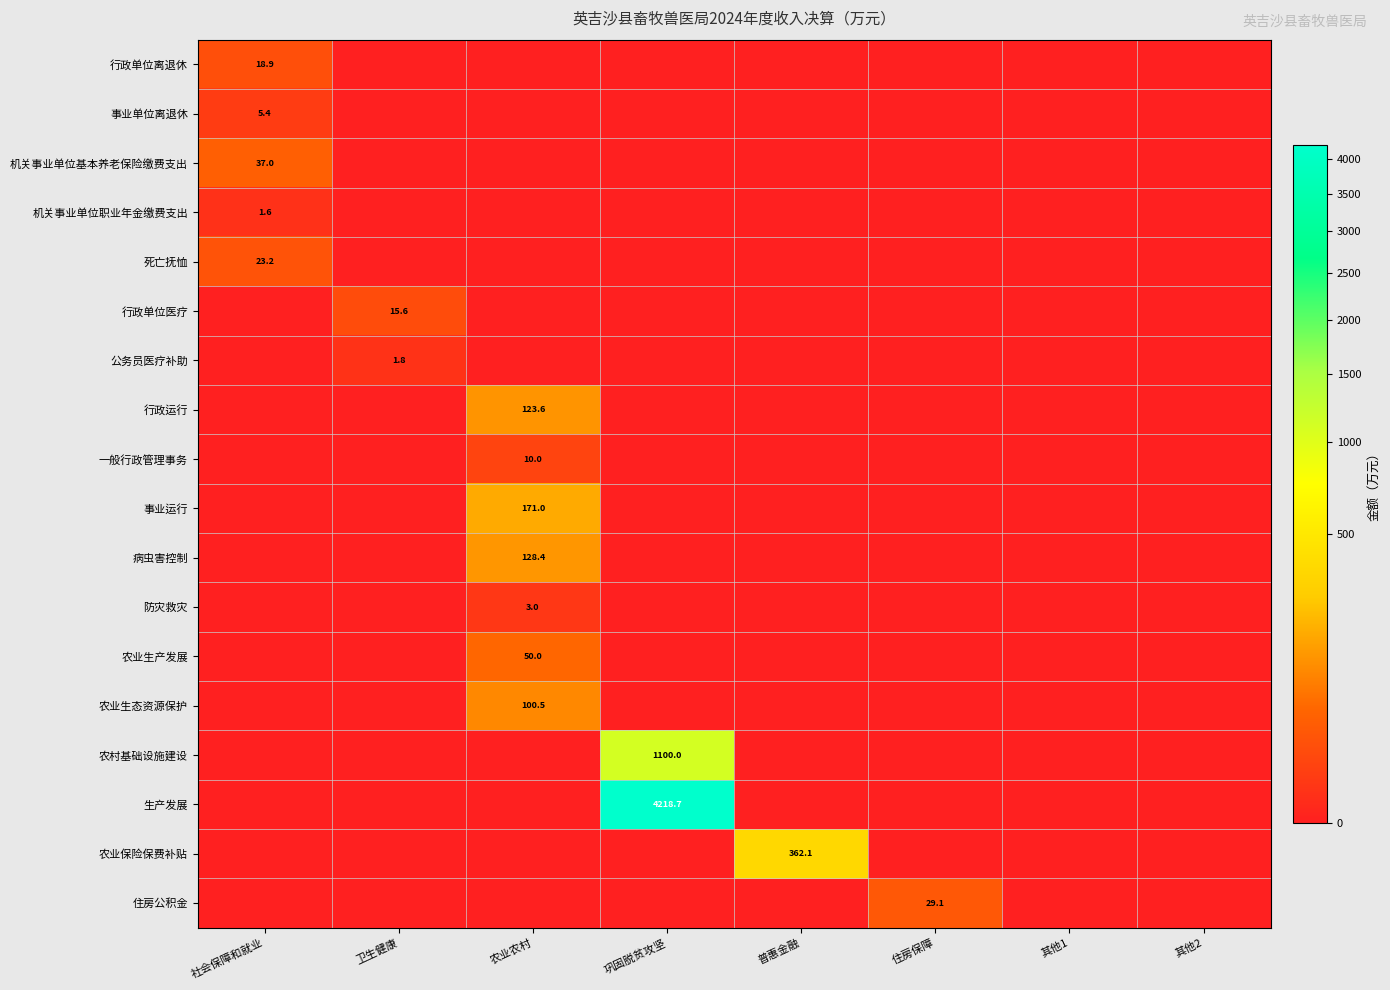

How many positive values does the 行政运行 series have?

1